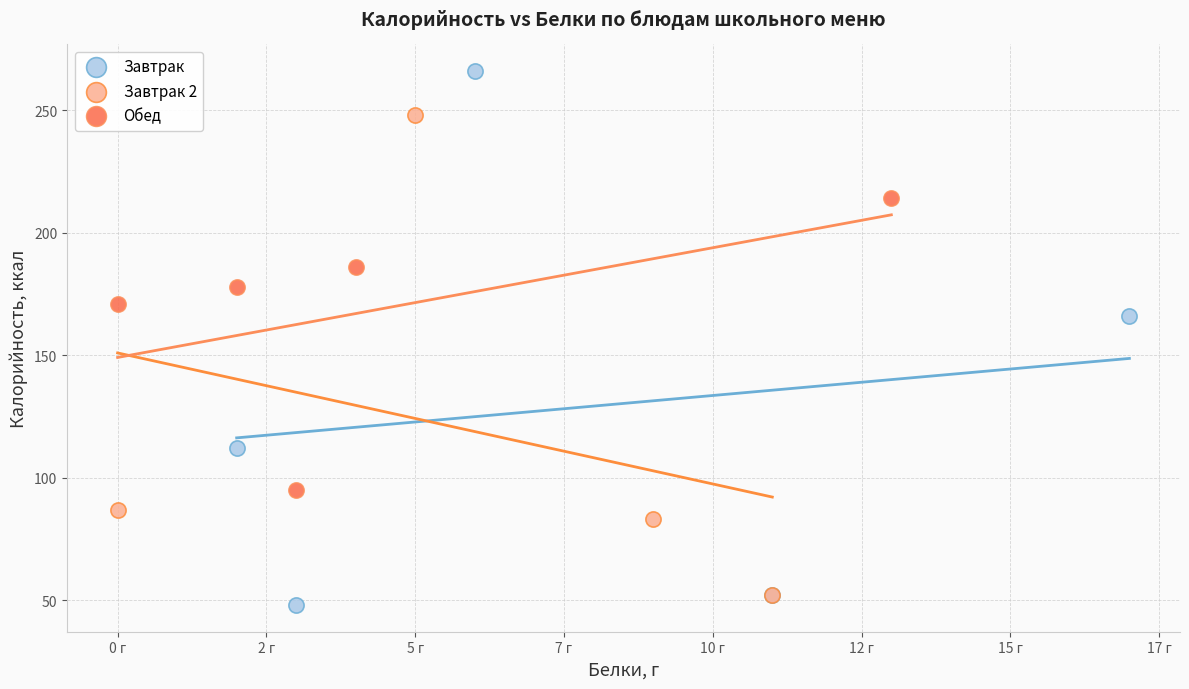

What are all the series names shown in the legend?

Завтрак, Завтрак 2, Обед